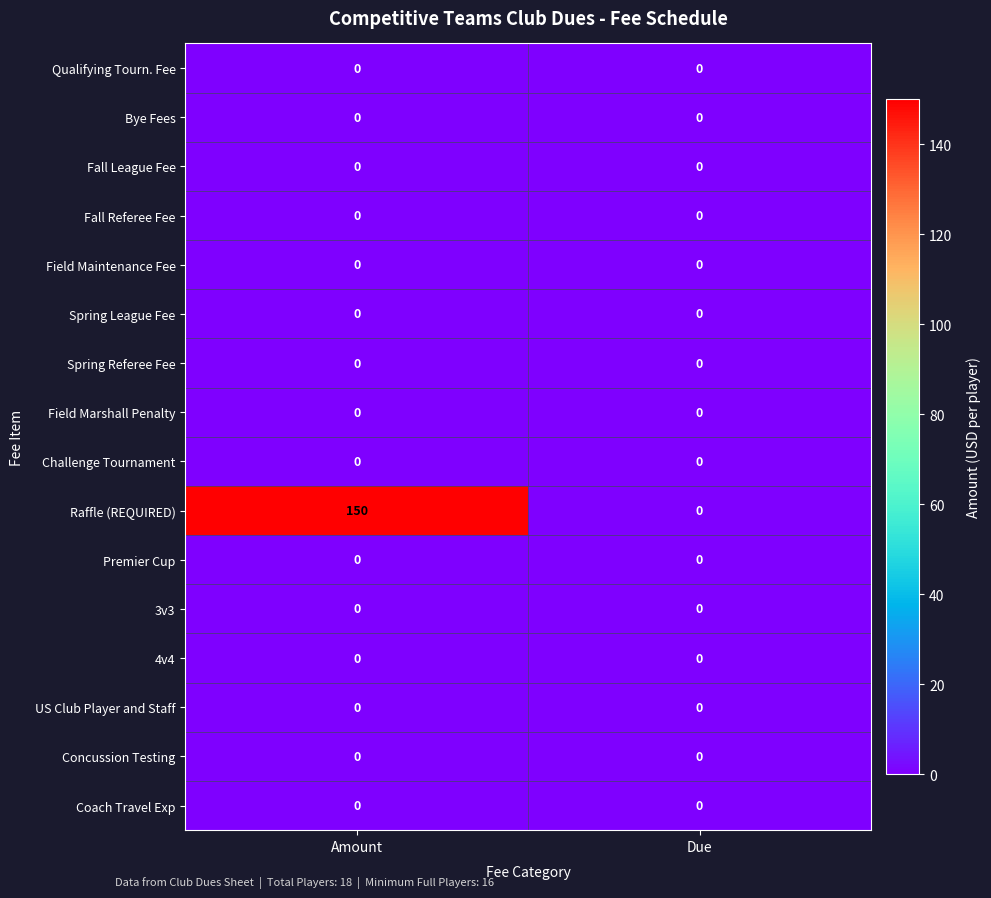

Between Amount and Due, which series saw the biggest shift?

Raffle (REQUIRED)